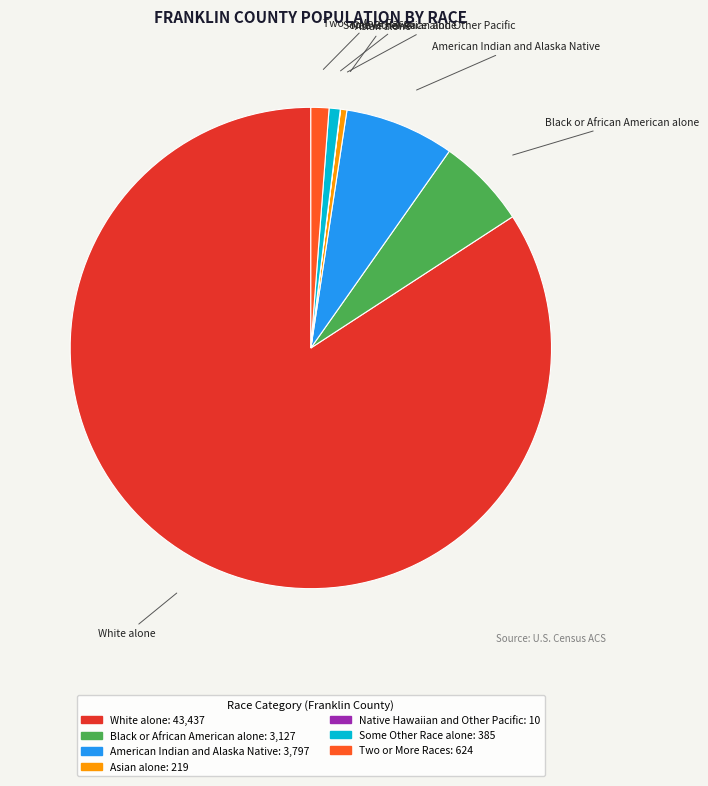

Does any single category account for the majority?

Yes